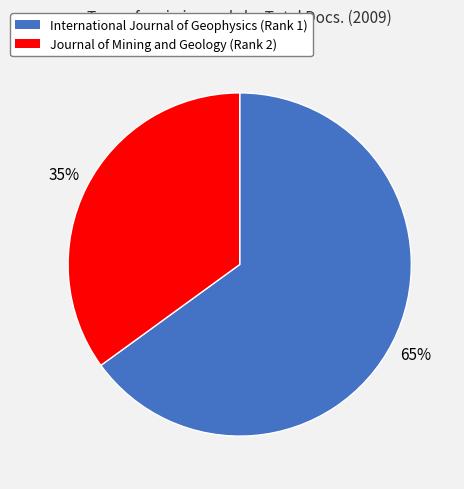

Count the number of slices in the pie.

2